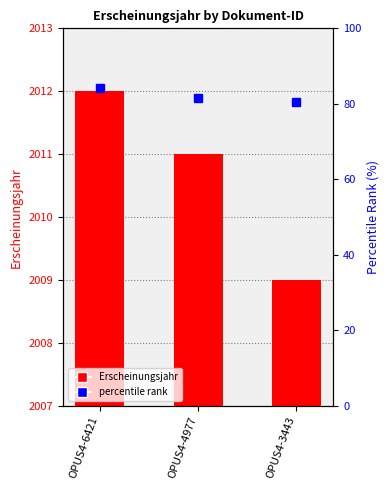

Reading left to right, list all the values displayed in this chart.

2012	2011	2009